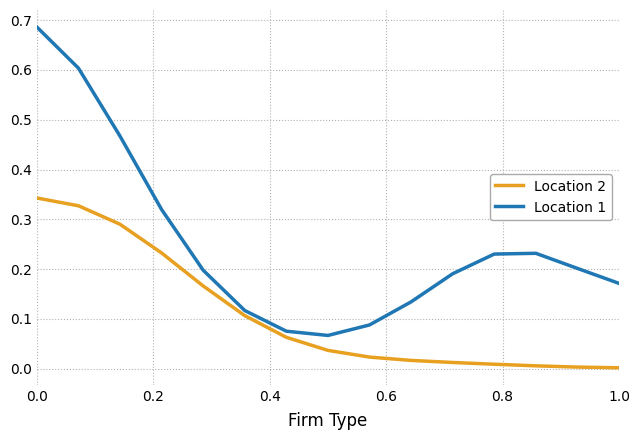

Rank the series by their maximum value, from lowest to highest.

Location 2, Location 1